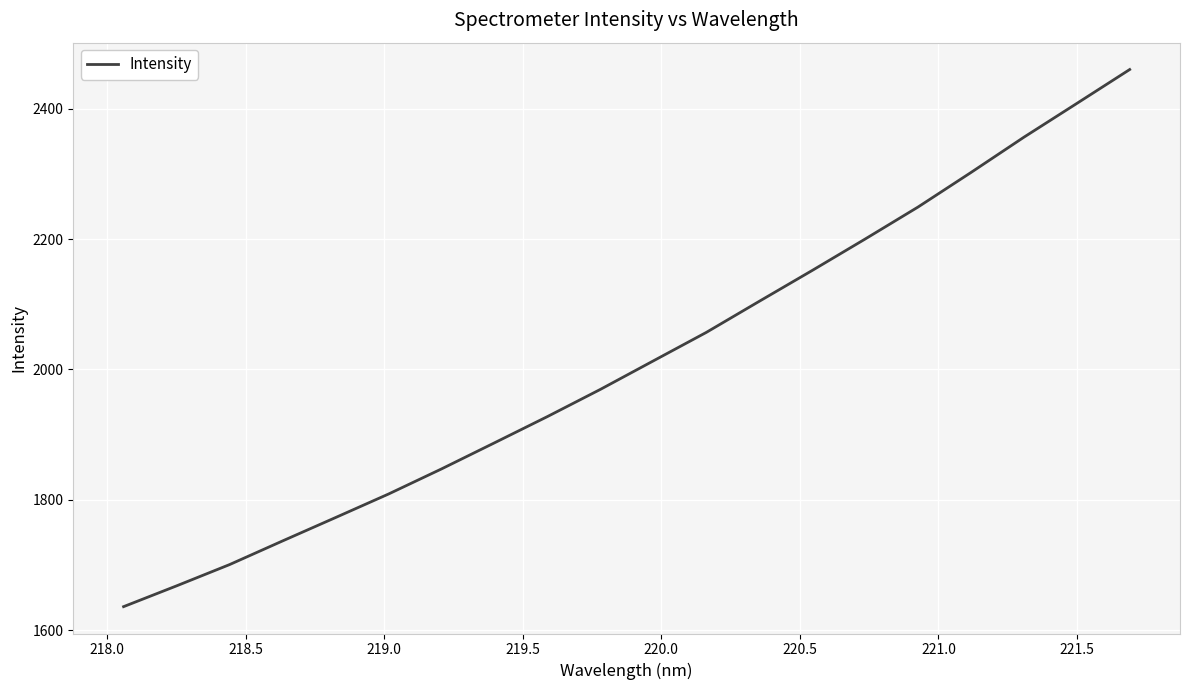

Does the chart display data point markers on the line(s)?

No